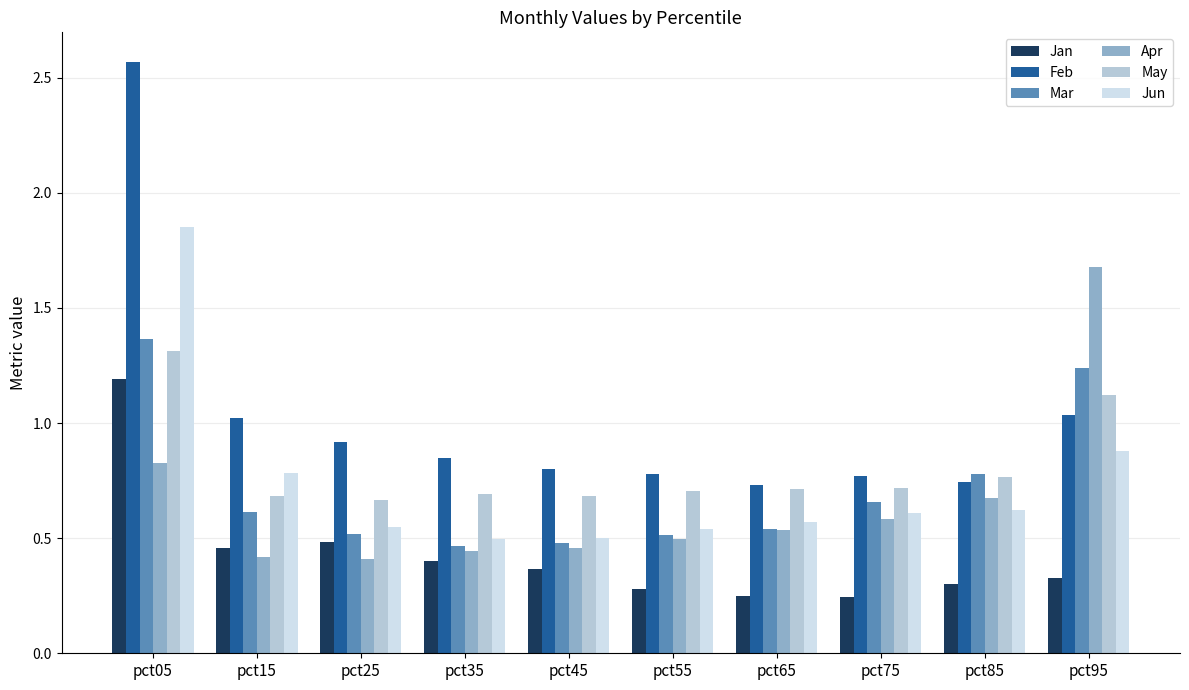

Does the chart contain any negative values?

No